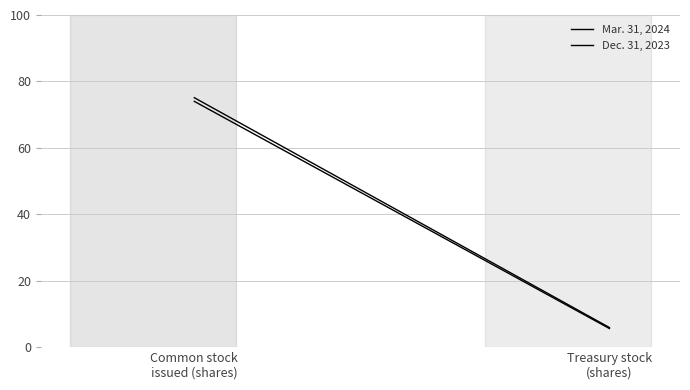

True or false: Dec. 31, 2023 has a value of 110.0 at Common stock
issued (shares).

False